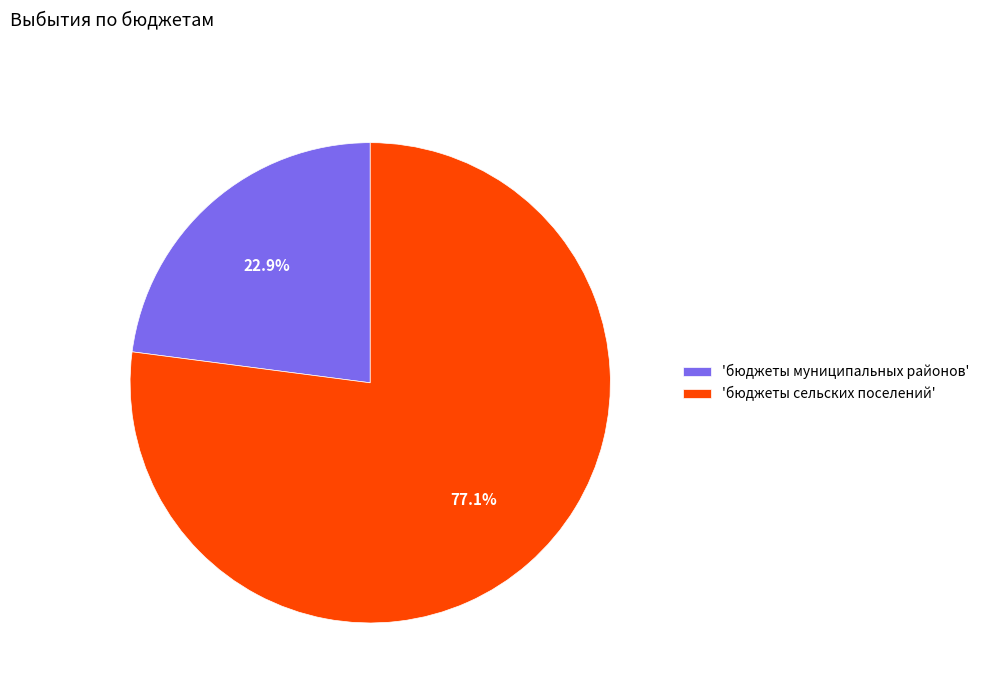

Which category has the biggest portion of the pie?

'бюджеты сельских поселений'